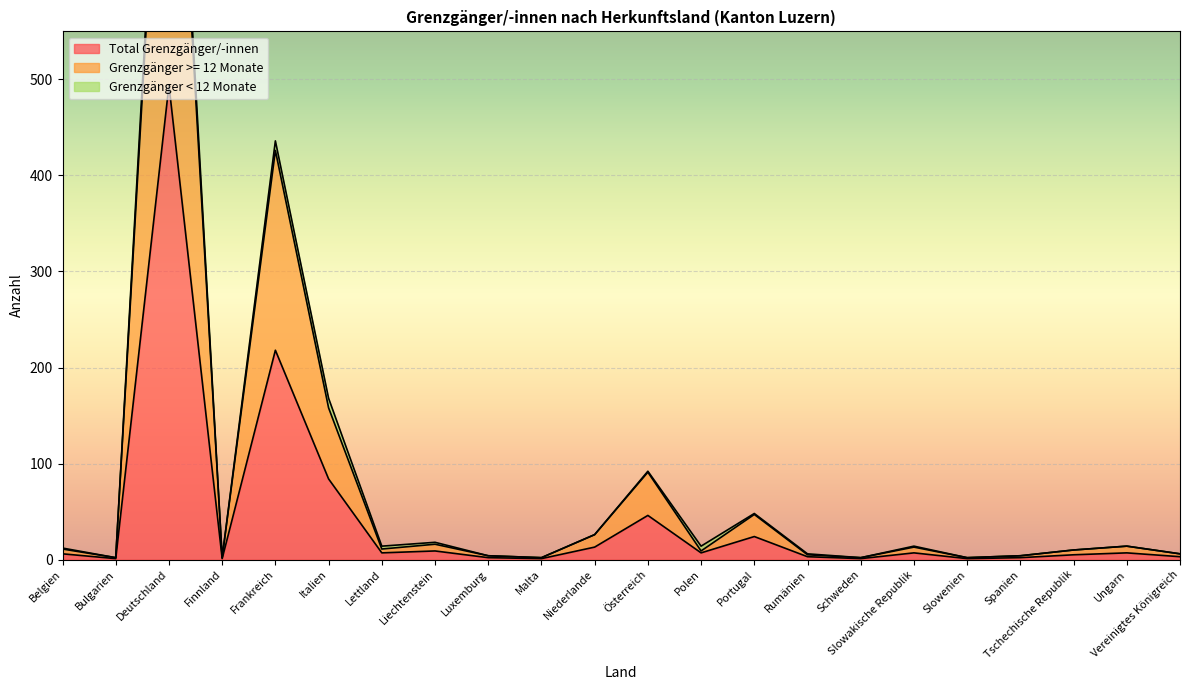

At which label is Total Grenzgänger/-innen closest to 247?

Frankreich